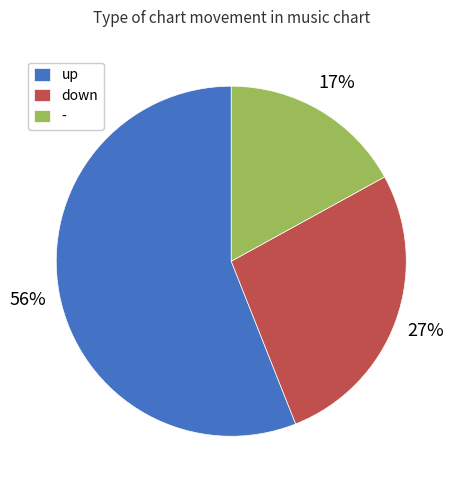

To the nearest percent, what portion does up represent?

56%